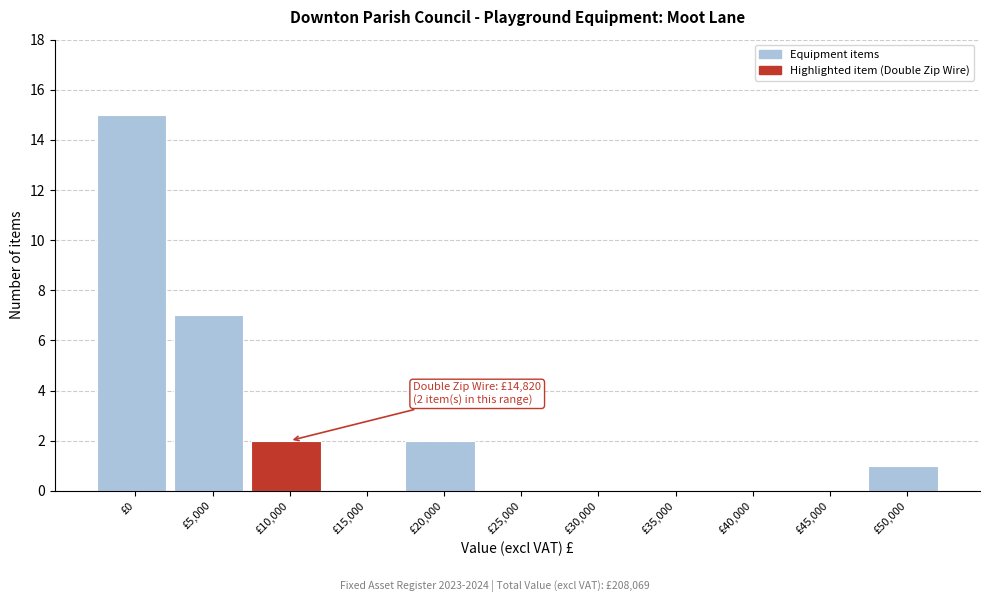

Reading left to right, transcribe all the data shown in this chart.

£0=15	£5,000=7	£10,000=2	£15,000=0	£20,000=2	£25,000=0	£30,000=0	£35,000=0	£40,000=0	£45,000=0	£50,000=1